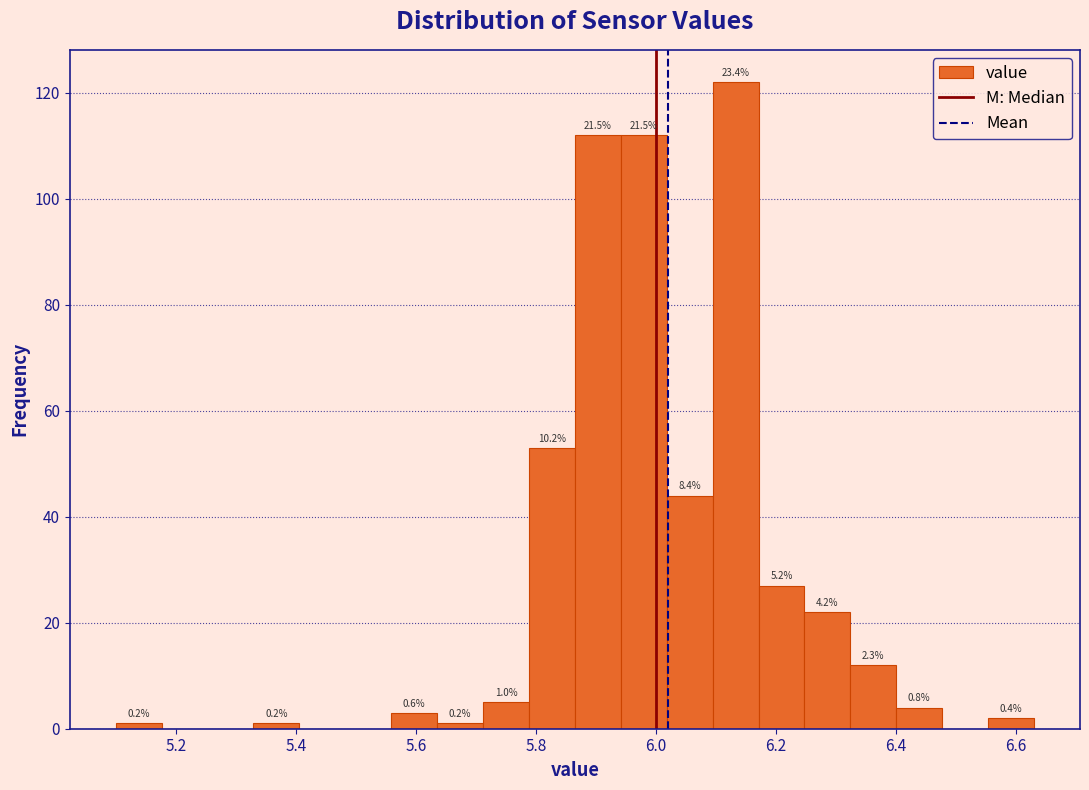

Around what value on the x-axis is the tallest bar? Give the approximate position of its centre, as read against the axis.

6.14